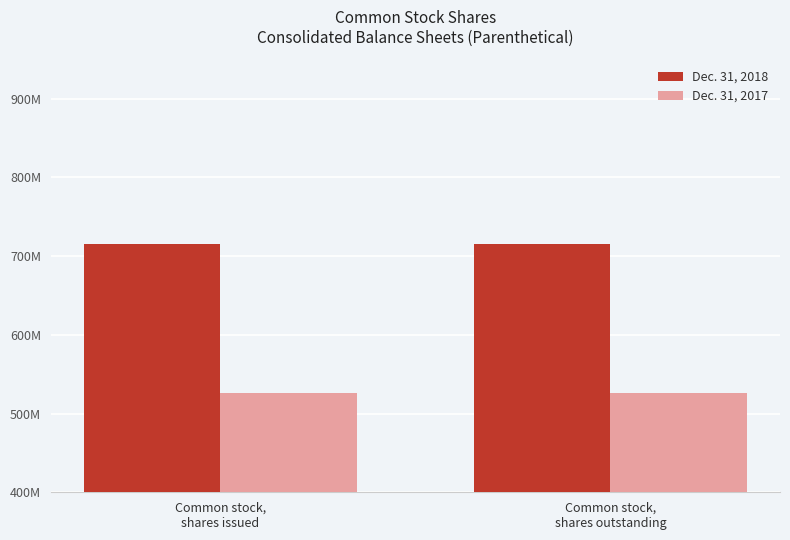

What is the sum of all Dec. 31, 2018 values?

1429891622